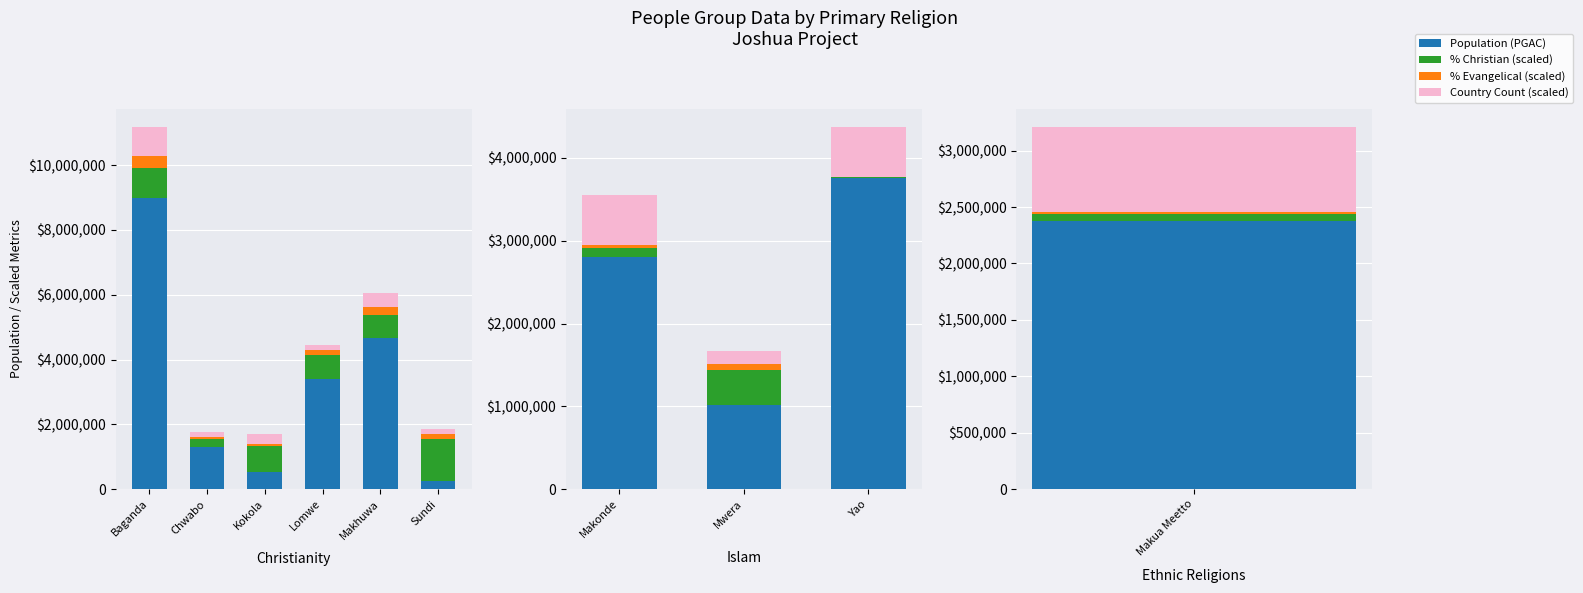

How many data points in Population (PGAC) are above 2802100?

1